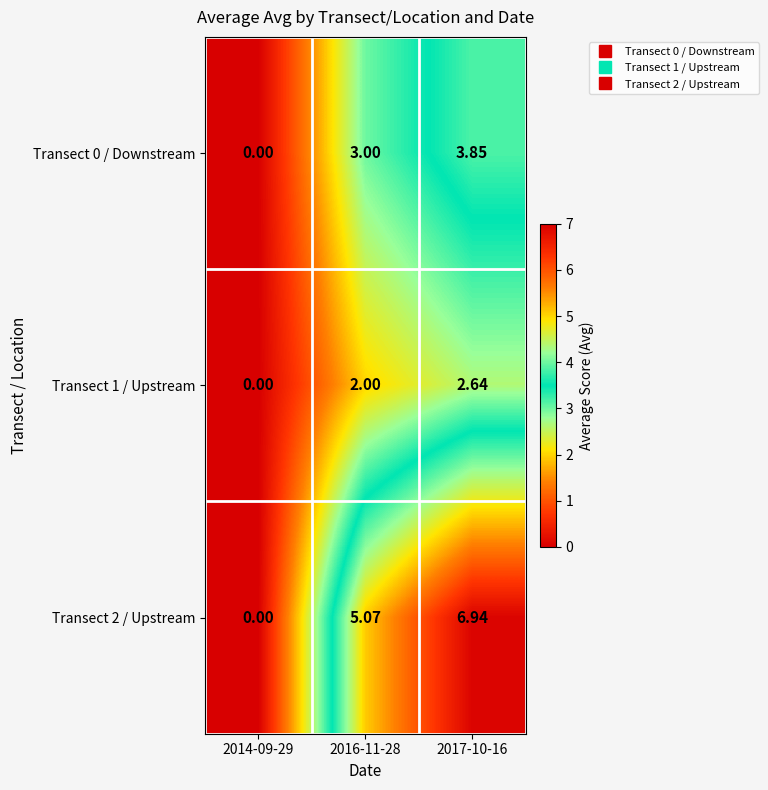

How many series are shown in this chart?

3